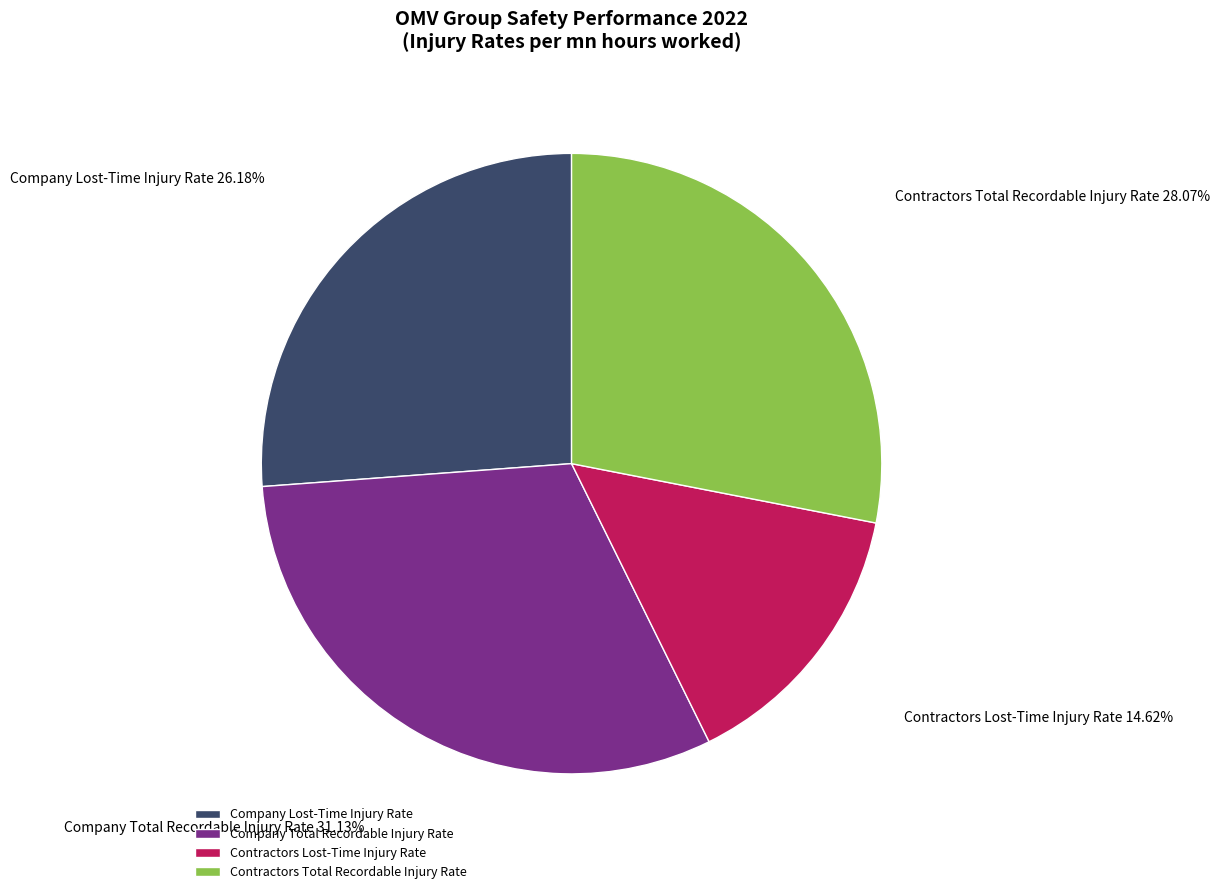

How much of the chart is everything except Company Lost-Time Injury Rate?

73.8%